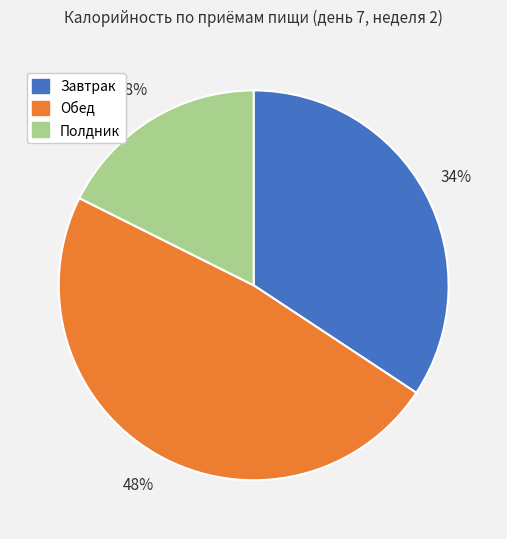

Is it true that Завтрак is 29% of the pie?

False